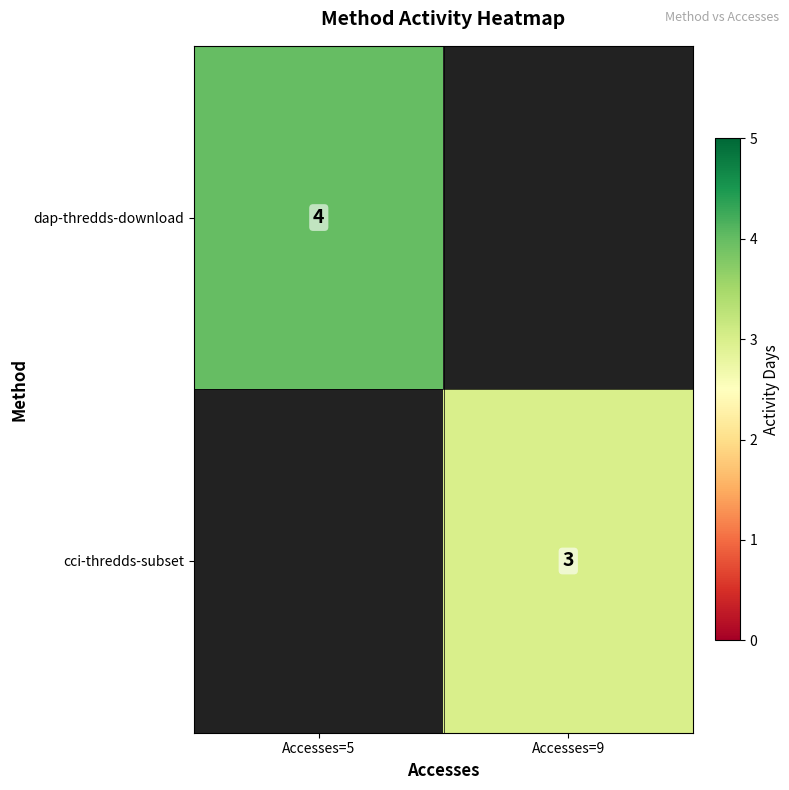

List the labels in order of dap-thredds-download value, largest first.

Accesses=5, Accesses=9